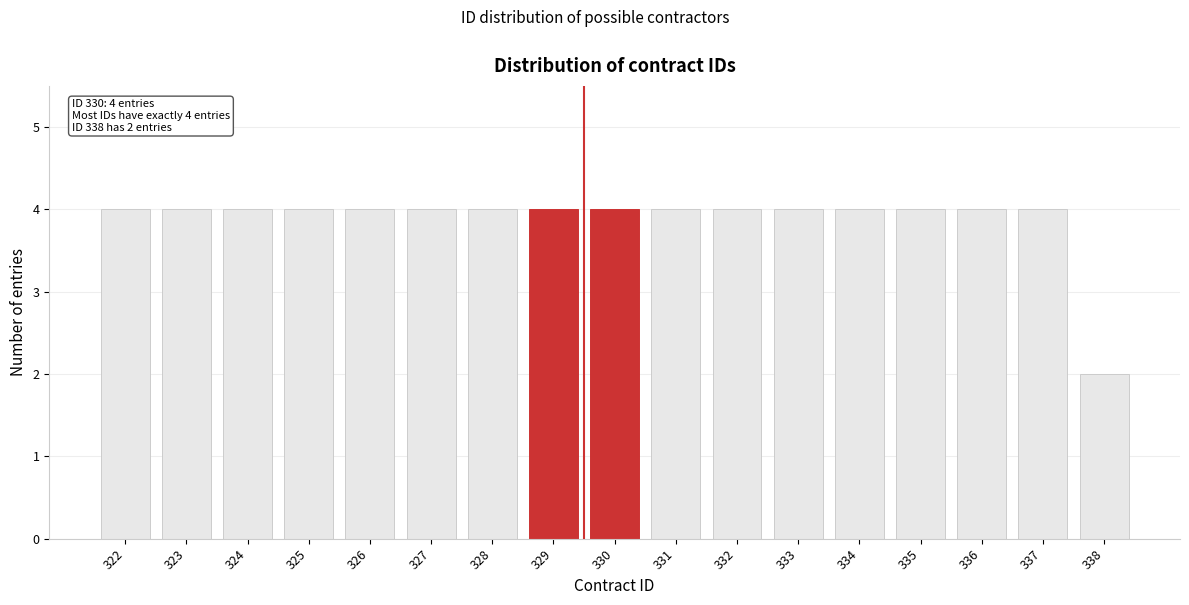

Reading right to left, what are all the values shown in this chart?

2	4	4	4	4	4	4	4	4	4	4	4	4	4	4	4	4